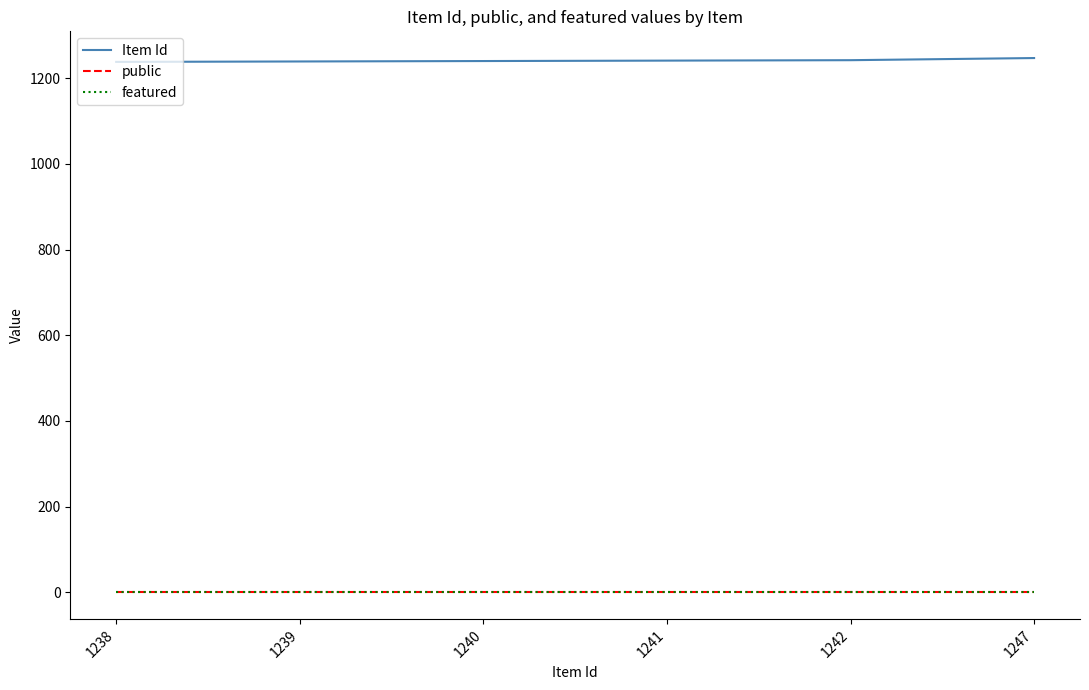

Is it true that public equals 1 at 1240?

True